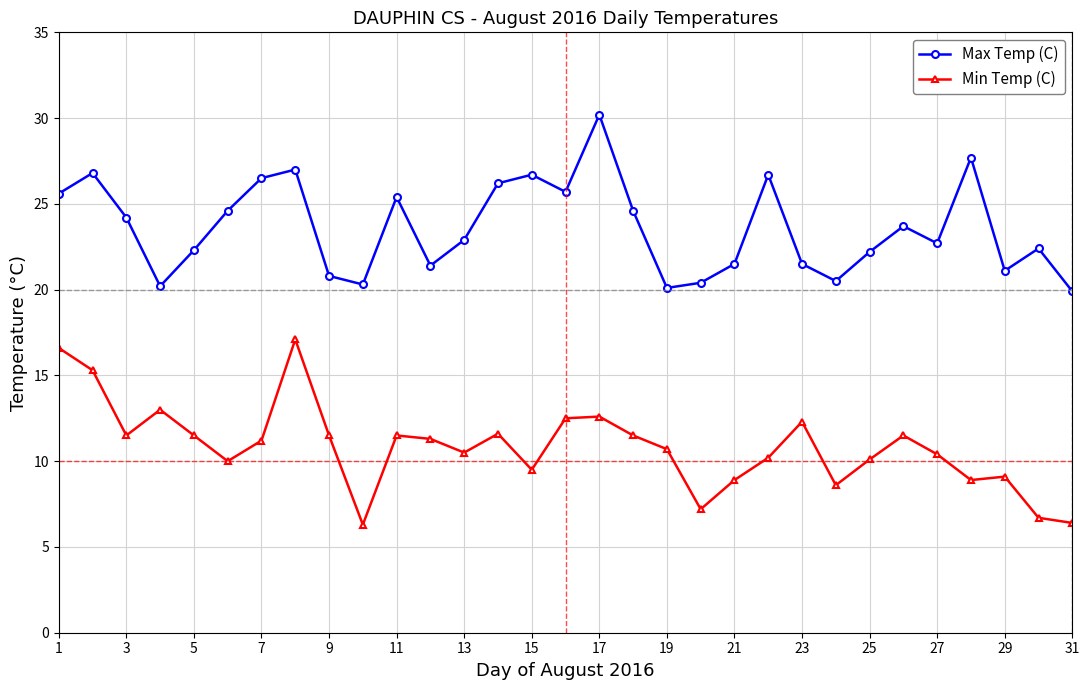

How many lines are shown in the chart?

2